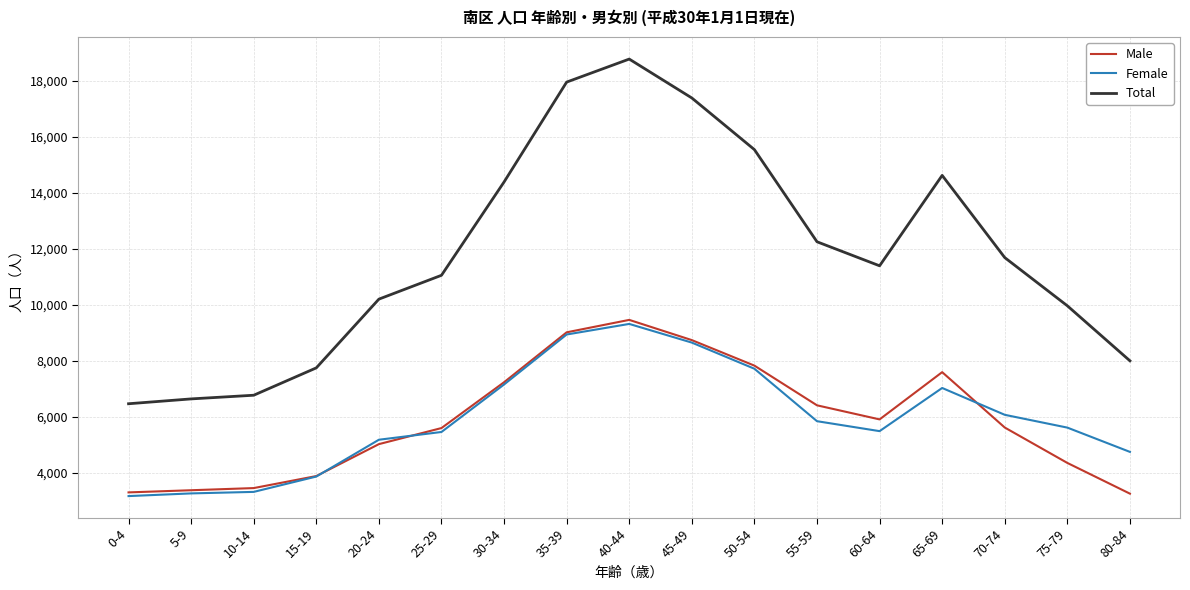

What is the smallest value displayed?

3165